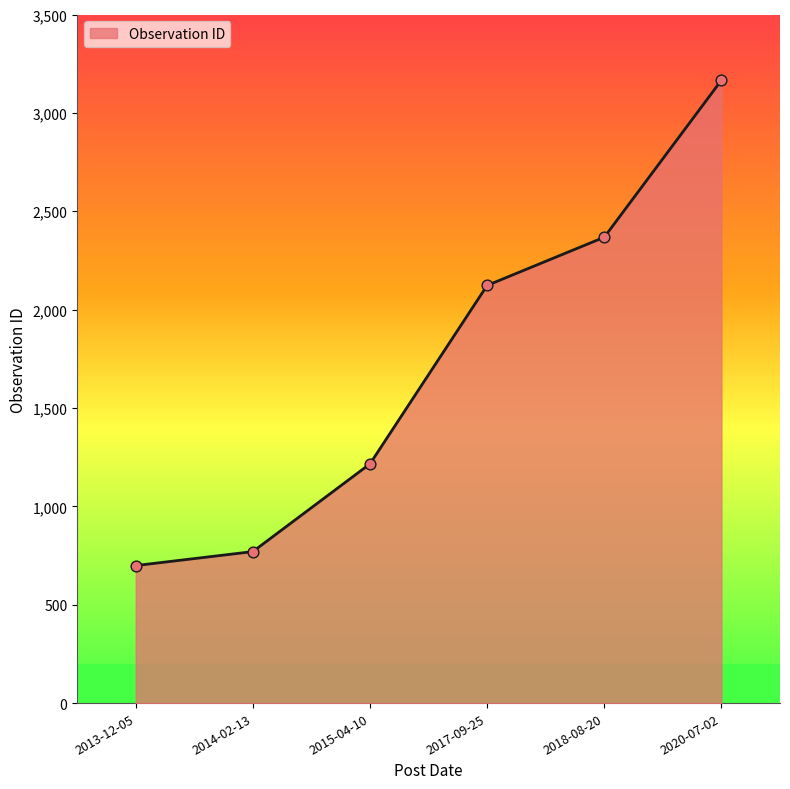

Between 2013-12-05 and 2014-02-13, which is larger?

2014-02-13